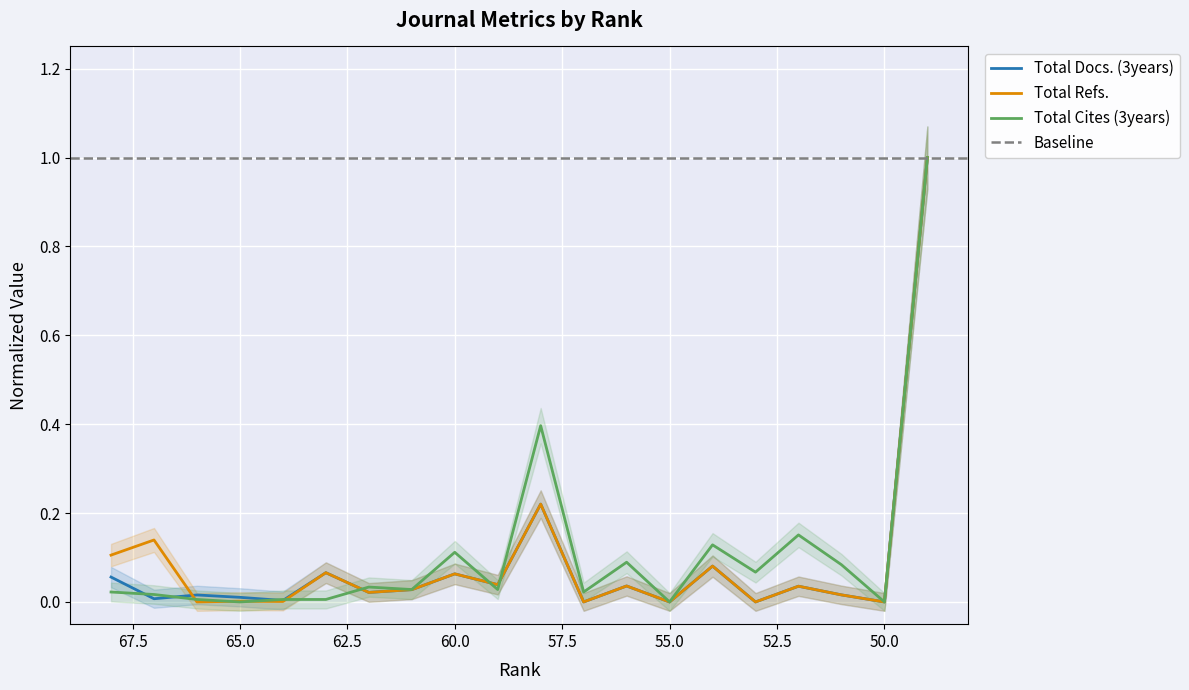

What is the value of the Total Refs. point at the 11th from the left?

0.2